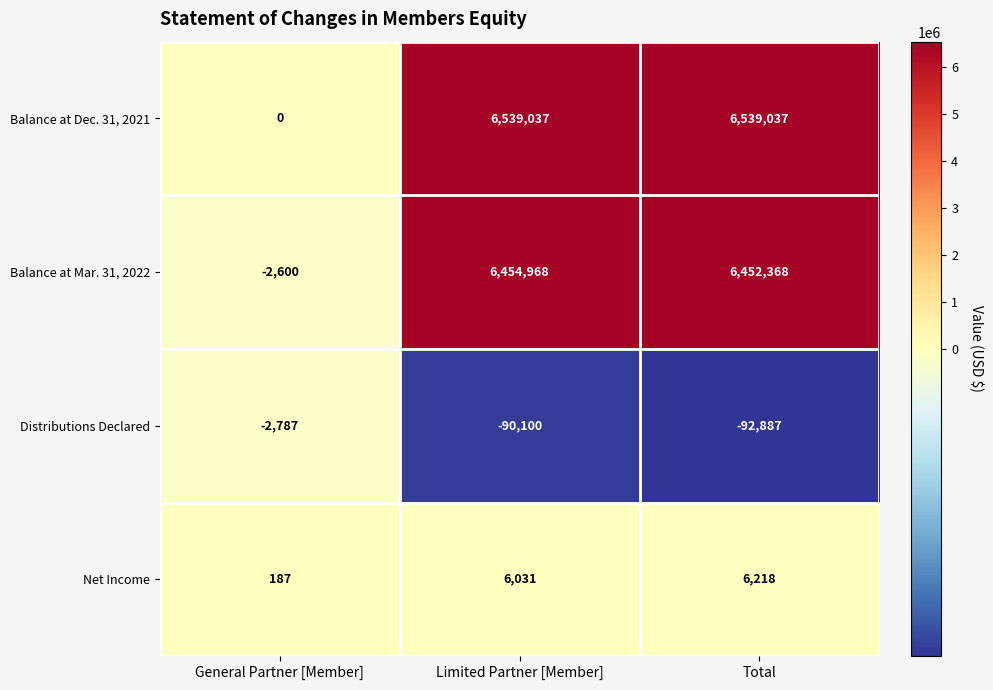

What is the average value of the Balance at Mar. 31, 2022 series?

4301579